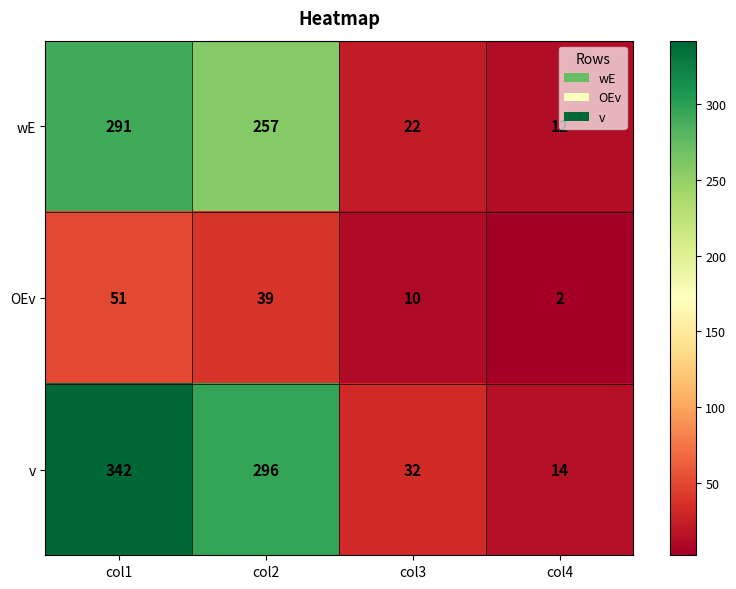

Which label corresponds to the smallest value in the chart?

col4